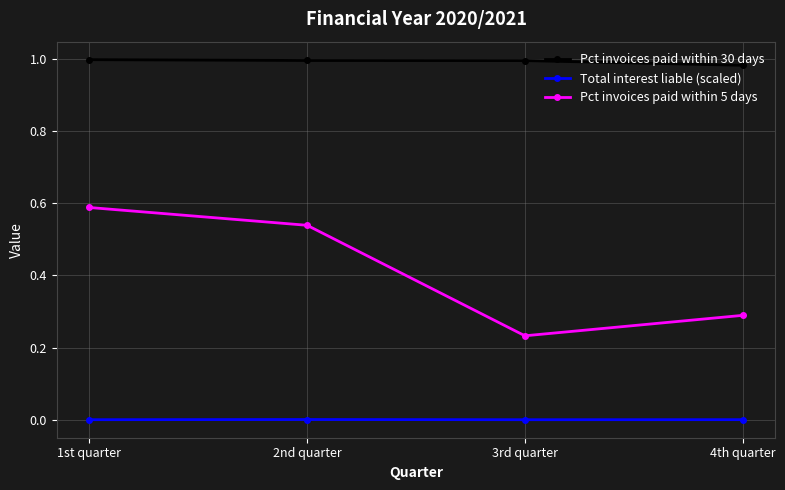

Is this an area chart (filled region under the line)?

No